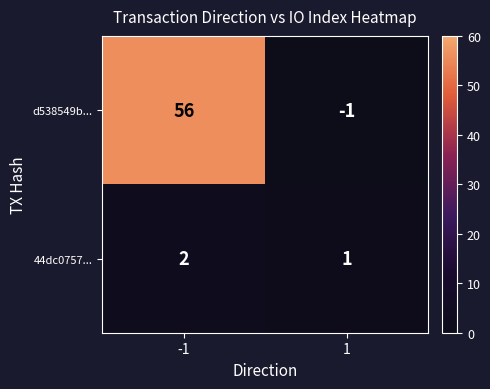

How many series are shown in this chart?

2